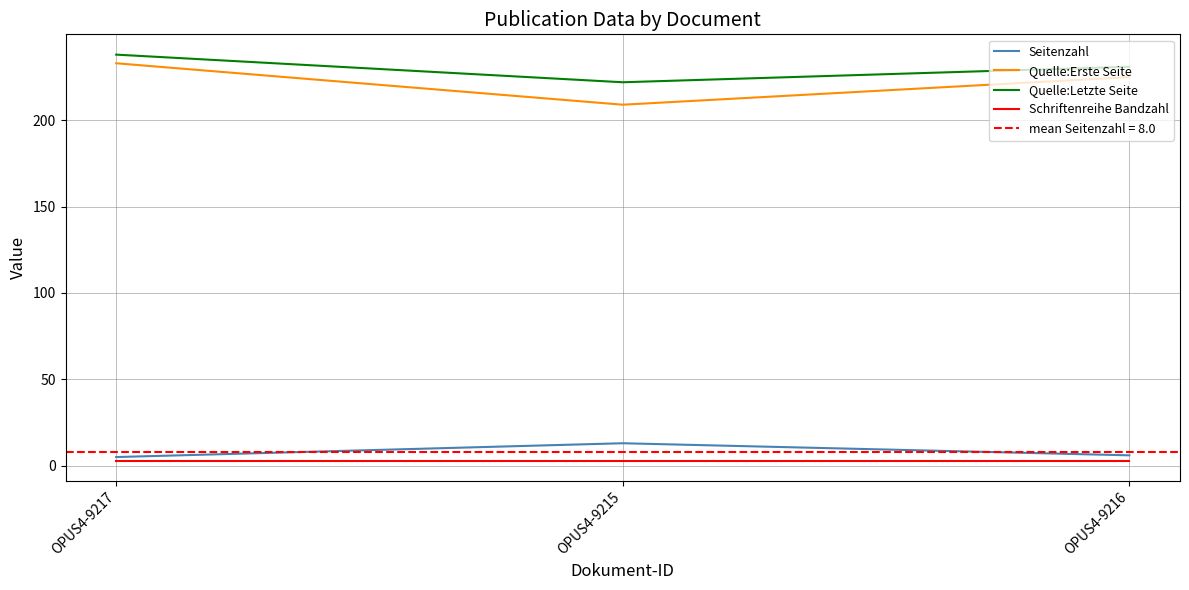

What are all the series names shown in the legend?

Seitenzahl, Quelle:Erste Seite, Quelle:Letzte Seite, Schriftenreihe Bandzahl